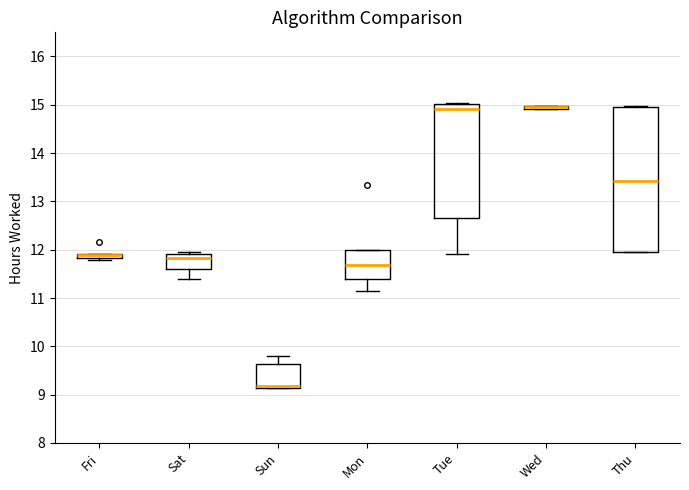

Where is the lower edge of the box for Wed on the y-axis? The values are not printed on the chart, so give them approximately, as read against the axis.

14.9